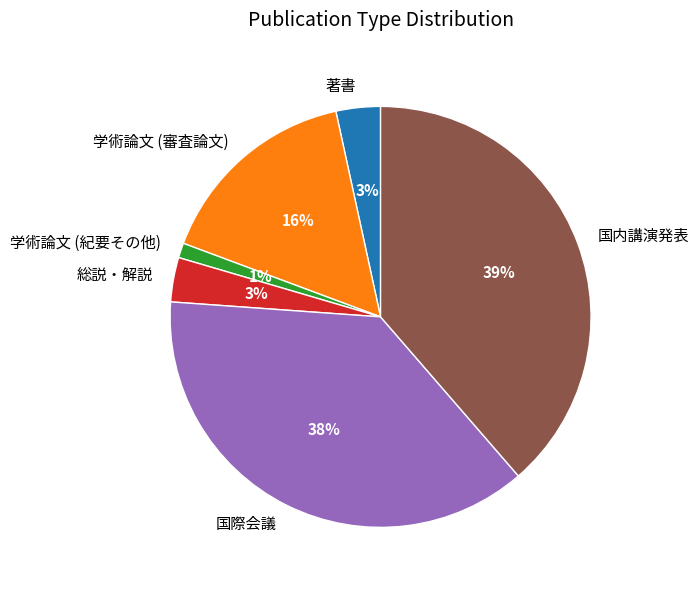

To the nearest percent, what is the average slice percentage?

17%